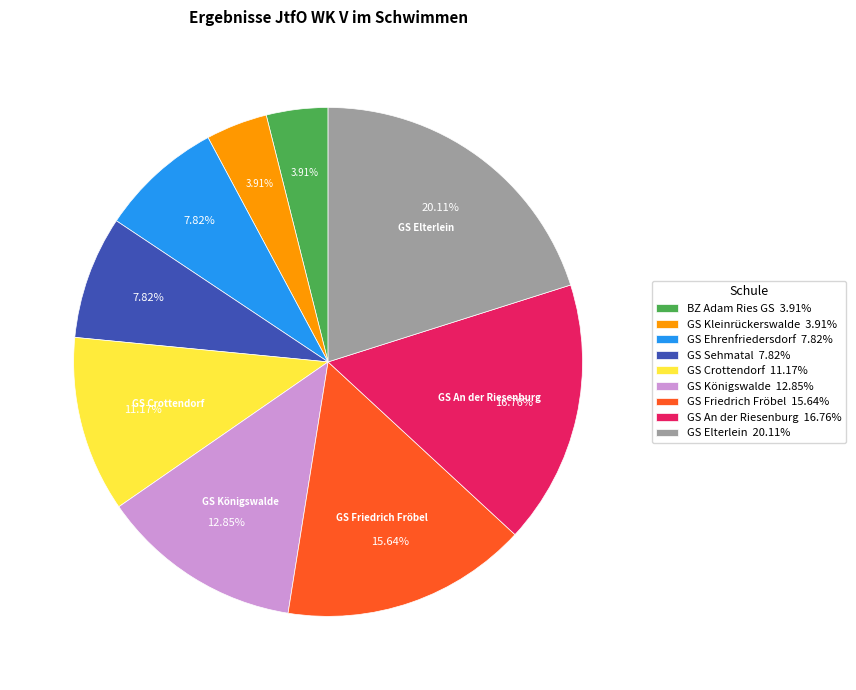

Is GS Crottendorf the majority of the pie?

No